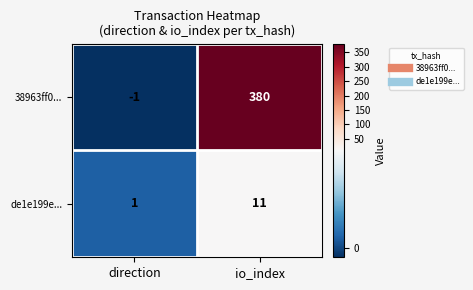

Reading left to right, what are all the values shown in this chart?

38963ff0...: -1	380
de1e199e...: 1	11